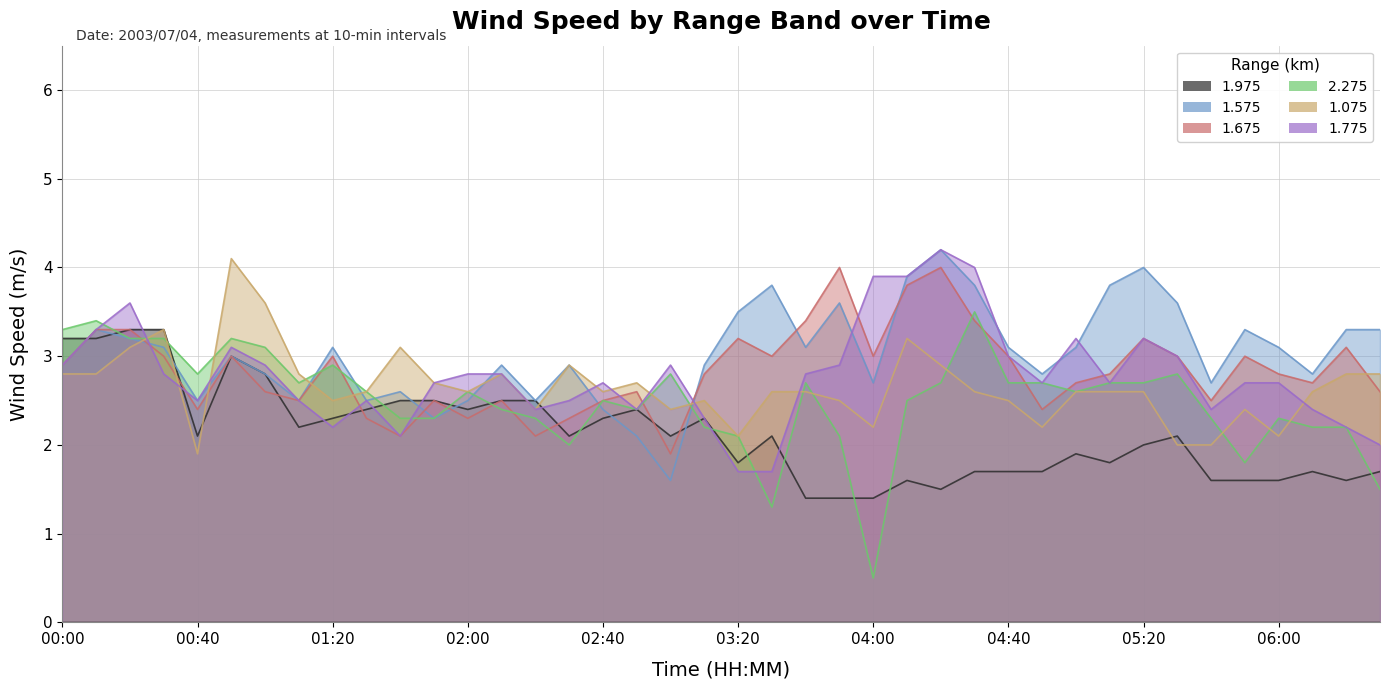

The value of 1.975 at 02:40 is 3.3. True or false?

False